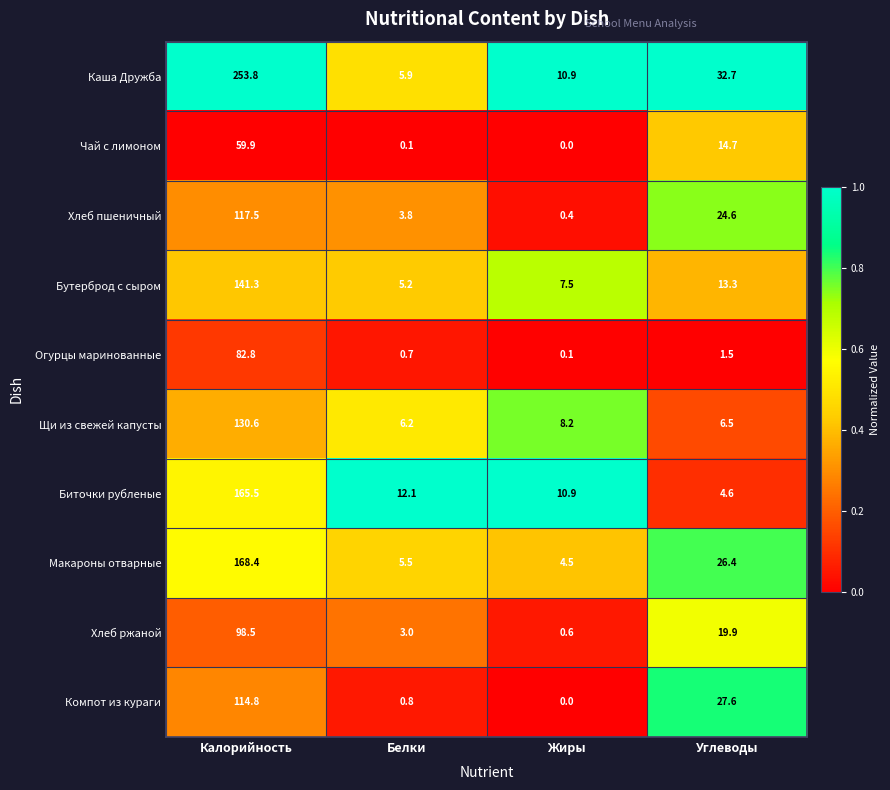

Which category has the highest value in the Огурцы маринованные series?

Калорийность